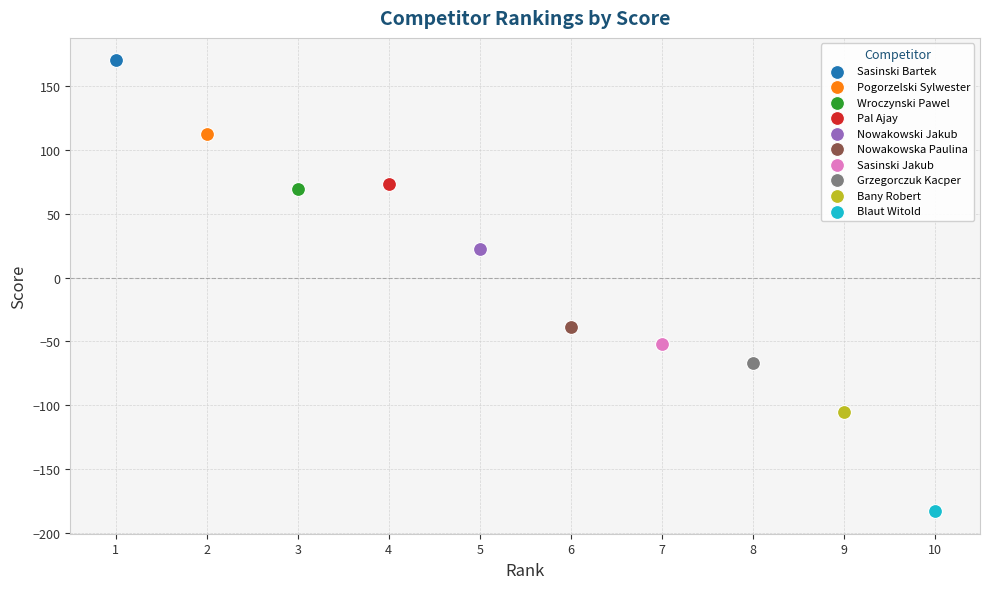

What are all the series names shown in the legend?

Sasinski Bartek, Pogorzelski Sylwester, Wroczynski Pawel, Pal Ajay, Nowakowski Jakub, Nowakowska Paulina, Sasinski Jakub, Grzegorczuk Kacper, Bany Robert, Blaut Witold